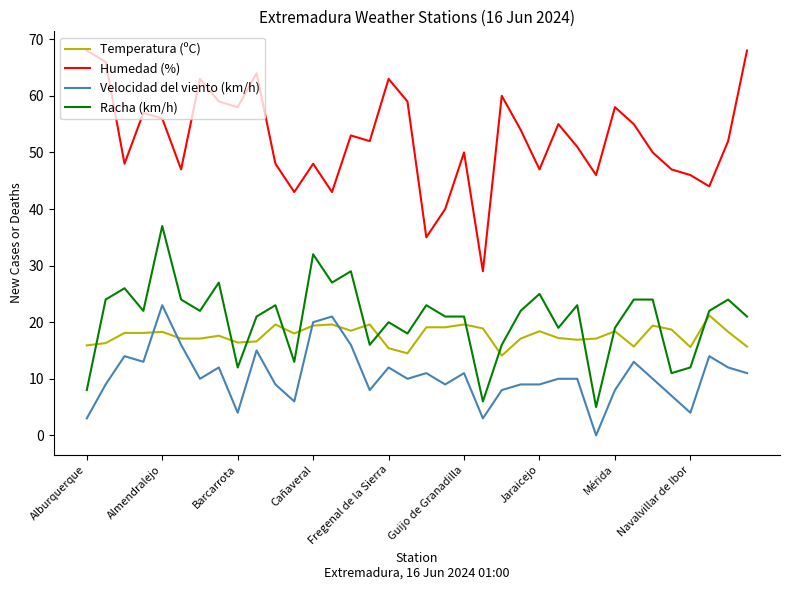

Which series has the largest total across all categories?

Humedad (%)